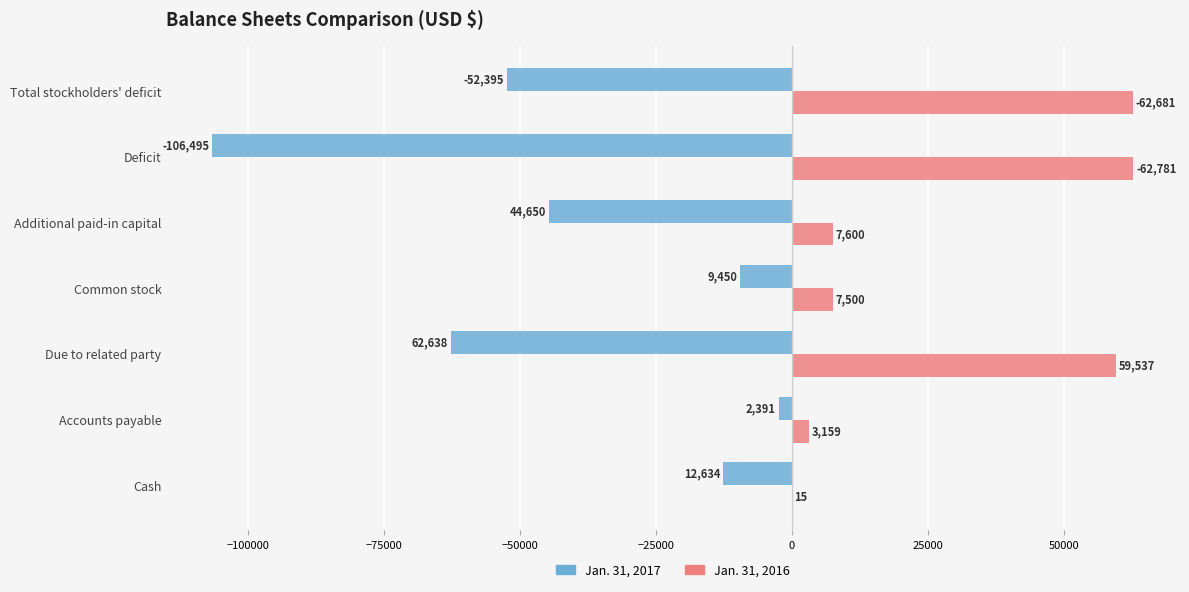

What are all the series names shown in the legend?

Jan. 31, 2017, Jan. 31, 2016